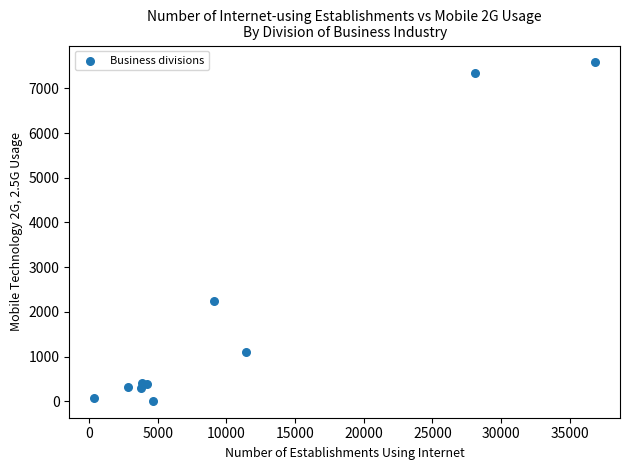

What Y value in the scatter plot is closest to 3794?

2249.0